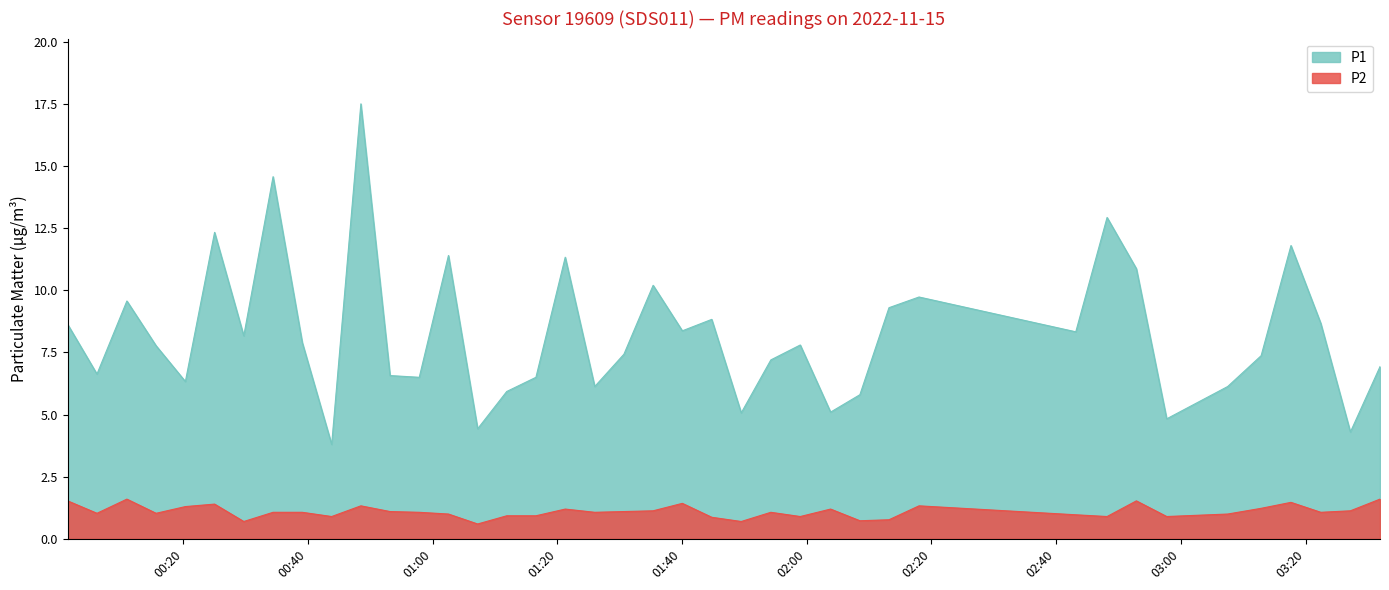

Reading left to right, transcribe all the data shown in this chart.

P1: 2022-11-15T00:01:26=8.6	2022-11-15T00:06:08=6.6	2022-11-15T00:10:56=9.6	2022-11-15T00:15:37=7.8	2022-11-15T00:20:19=6.3	2022-11-15T00:25:00=12.3	2022-11-15T00:29:41=8.2	2022-11-15T00:34:23=14.6	2022-11-15T00:39:04=7.9	2022-11-15T00:43:47=3.8	2022-11-15T00:48:28=17.5	2022-11-15T00:53:09=6.6	2022-11-15T00:57:50=6.5	2022-11-15T01:02:31=11.4	2022-11-15T01:07:12=4.4	2022-11-15T01:11:52=5.9	2022-11-15T01:16:33=6.5	2022-11-15T01:21:15=11.3	2022-11-15T01:25:59=6.1	2022-11-15T01:30:40=7.4	2022-11-15T01:35:21=10.2	2022-11-15T01:40:02=8.4	2022-11-15T01:44:45=8.8	2022-11-15T01:49:29=5.1	2022-11-15T01:54:14=7.2	2022-11-15T01:58:57=7.8	2022-11-15T02:03:49=5.1	2022-11-15T02:08:31=5.8	2022-11-15T02:13:11=9.3	2022-11-15T02:18:00=9.7	2022-11-15T02:43:09=8.3	2022-11-15T02:48:10=12.9	2022-11-15T02:52:52=10.9	2022-11-15T02:57:44=4.8	2022-11-15T03:07:31=6.1	2022-11-15T03:12:53=7.4	2022-11-15T03:17:40=11.8	2022-11-15T03:22:27=8.7	2022-11-15T03:27:12=4.3	2022-11-15T03:31:57=6.9
P2: 2022-11-15T00:01:26=1.5	2022-11-15T00:06:08=1.0	2022-11-15T00:10:56=1.6	2022-11-15T00:15:37=1.0	2022-11-15T00:20:19=1.3	2022-11-15T00:25:00=1.4	2022-11-15T00:29:41=0.7	2022-11-15T00:34:23=1.1	2022-11-15T00:39:04=1.1	2022-11-15T00:43:47=0.9	2022-11-15T00:48:28=1.3	2022-11-15T00:53:09=1.1	2022-11-15T00:57:50=1.1	2022-11-15T01:02:31=1.0	2022-11-15T01:07:12=0.6	2022-11-15T01:11:52=0.9	2022-11-15T01:16:33=0.9	2022-11-15T01:21:15=1.2	2022-11-15T01:25:59=1.1	2022-11-15T01:30:40=1.1	2022-11-15T01:35:21=1.1	2022-11-15T01:40:02=1.4	2022-11-15T01:44:45=0.9	2022-11-15T01:49:29=0.7	2022-11-15T01:54:14=1.1	2022-11-15T01:58:57=0.9	2022-11-15T02:03:49=1.2	2022-11-15T02:08:31=0.7	2022-11-15T02:13:11=0.8	2022-11-15T02:18:00=1.3	2022-11-15T02:43:09=1.0	2022-11-15T02:48:10=0.9	2022-11-15T02:52:52=1.5	2022-11-15T02:57:44=0.9	2022-11-15T03:07:31=1.0	2022-11-15T03:12:53=1.2	2022-11-15T03:17:40=1.5	2022-11-15T03:22:27=1.1	2022-11-15T03:27:12=1.1	2022-11-15T03:31:57=1.6